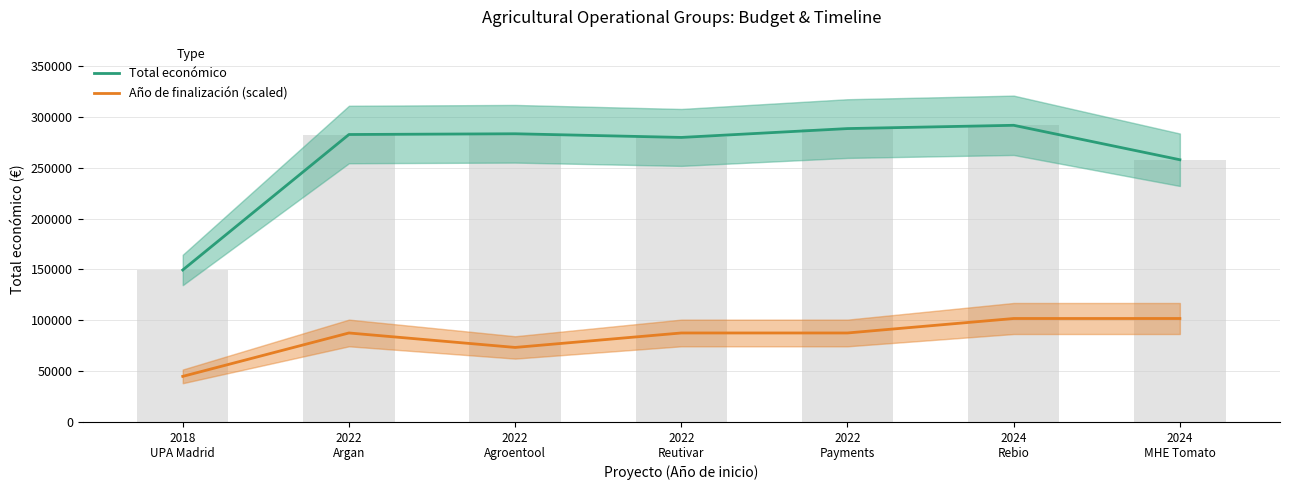

What is the value of the Año de finalización (scaled) bar at the 4th from the left?

87491.1